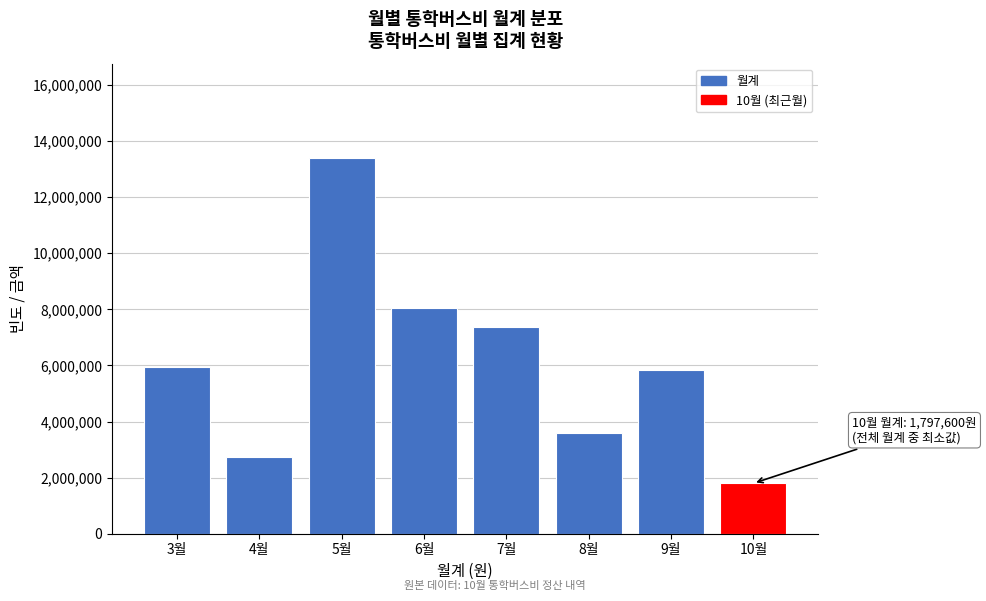

Reading left to right, extract all data points from this chart.

3월=5946000	4월=2734000	5월=13406000	6월=8048000	7월=7375400	8월=3576400	9월=5822000	10월=1797600